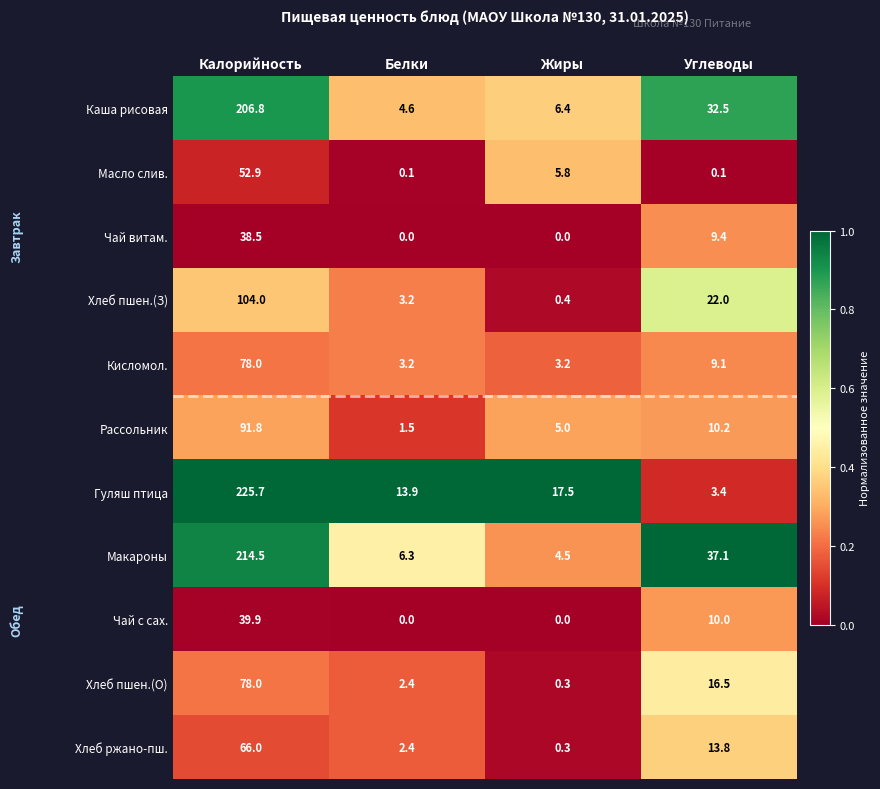

The value of Каша рисовая at Белки is 3.0. True or false?

False